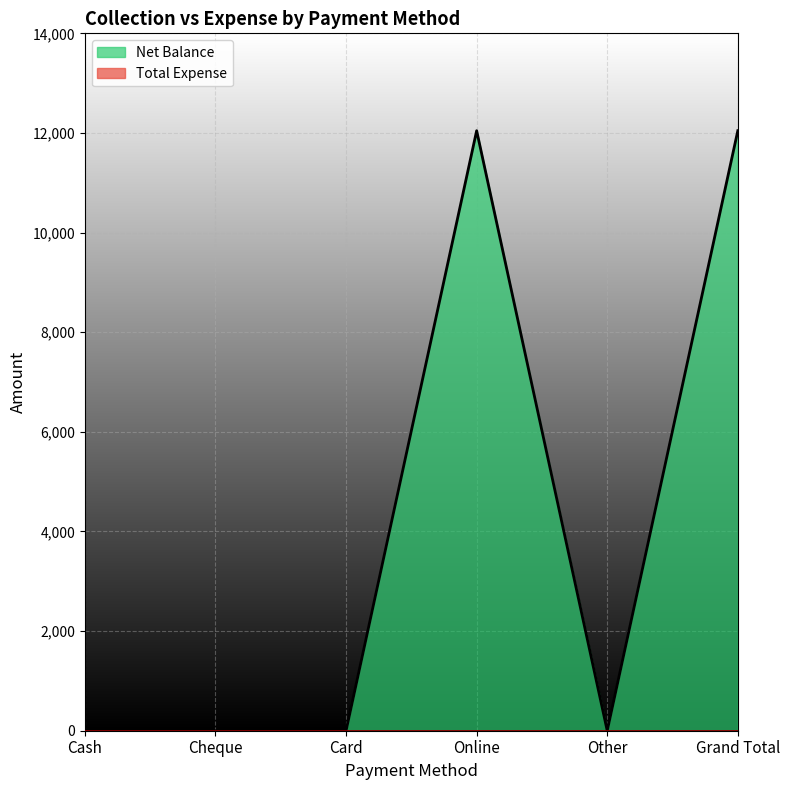

How many interior local valleys (lower than both neighbors) does the data have?

1